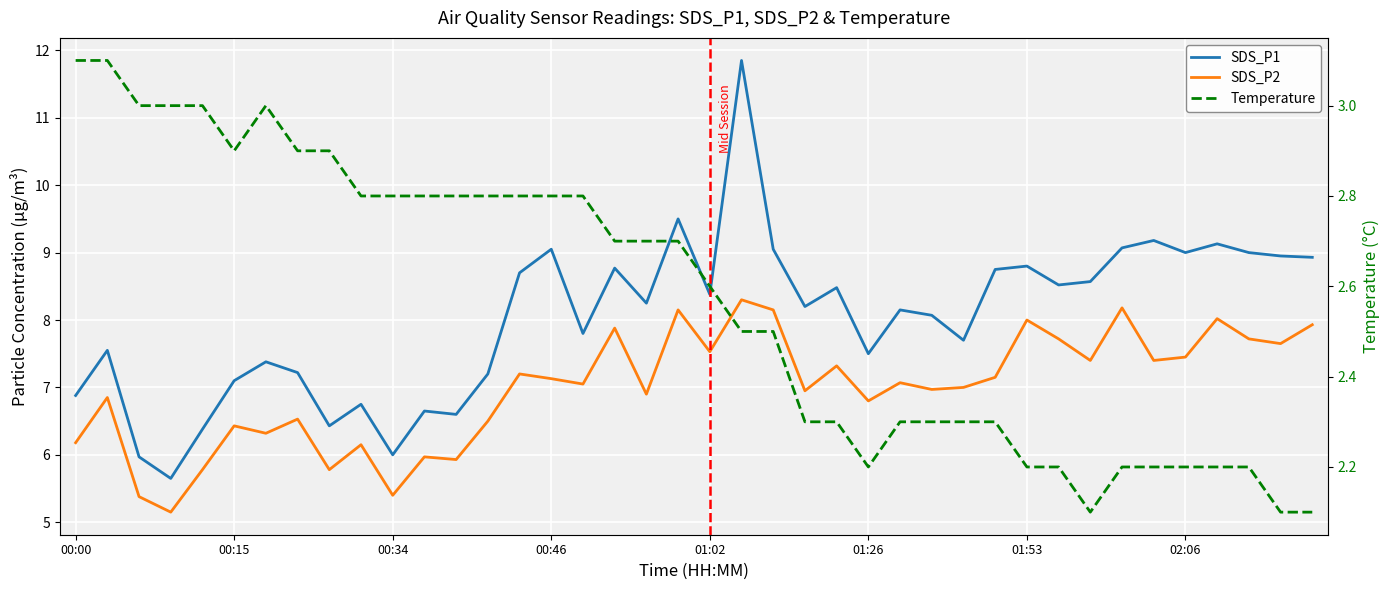

Reading right to left, what are all the values shown in this chart?

SDS_P1: 8.9	8.9	9.0	9.1	9.0	9.2	9.1	8.6	8.5	8.8	8.8	7.7	8.1	8.2	7.5	8.5	8.2	9.1	11.8	8.4	9.5	8.2	8.8	7.8	9.1	8.7	7.2	6.6	6.7	6.0	6.8	6.4	7.2	7.4	7.1	6.4	5.7	6.0	7.5	6.9
SDS_P2: 7.9	7.7	7.7	8.0	7.5	7.4	8.2	7.4	7.7	8.0	7.2	7.0	7.0	7.1	6.8	7.3	7.0	8.2	8.3	7.5	8.2	6.9	7.9	7.0	7.1	7.2	6.5	5.9	6.0	5.4	6.2	5.8	6.5	6.3	6.4	5.8	5.2	5.4	6.8	6.2
Temperature: 2.1	2.1	2.2	2.2	2.2	2.2	2.2	2.1	2.2	2.2	2.3	2.3	2.3	2.3	2.2	2.3	2.3	2.5	2.5	2.6	2.7	2.7	2.7	2.8	2.8	2.8	2.8	2.8	2.8	2.8	2.8	2.9	2.9	3.0	2.9	3.0	3.0	3.0	3.1	3.1